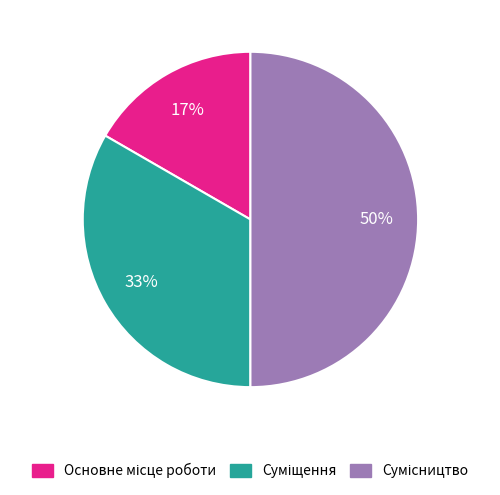

To the nearest percent, what is the difference between the largest and smallest slice percentages?

33%